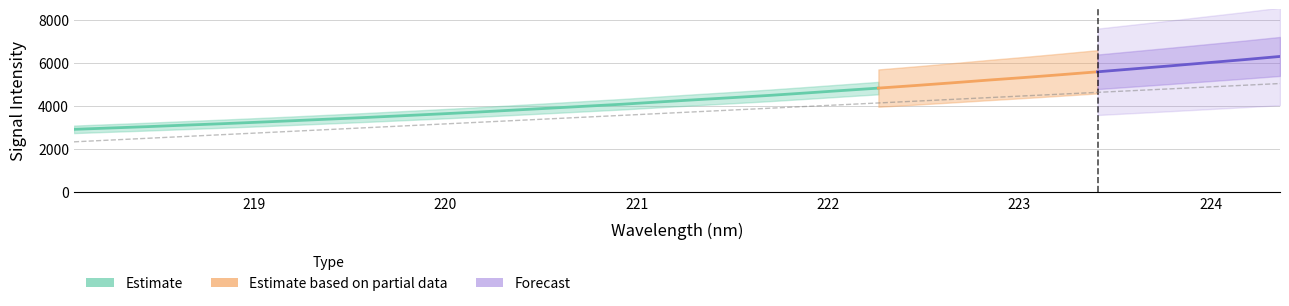

What is the approximate value at 218.8244?

2652.8